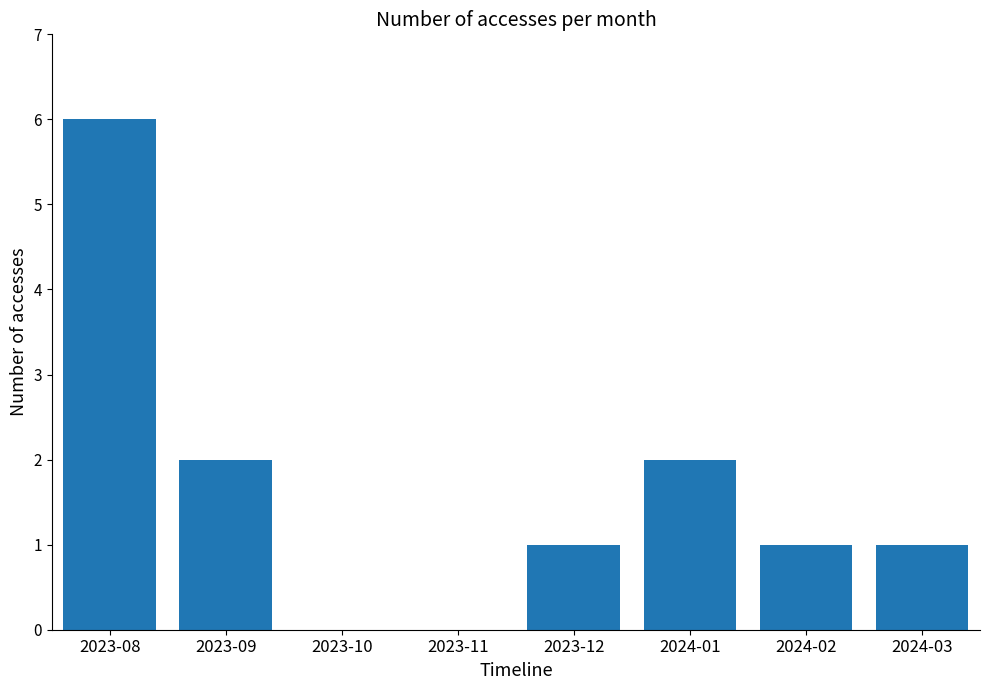

Which label corresponds to the largest value in the chart?

2023-08